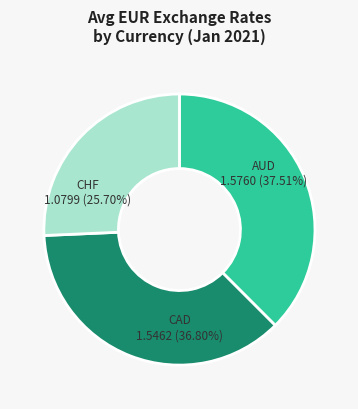

How many slices are in this pie chart?

3